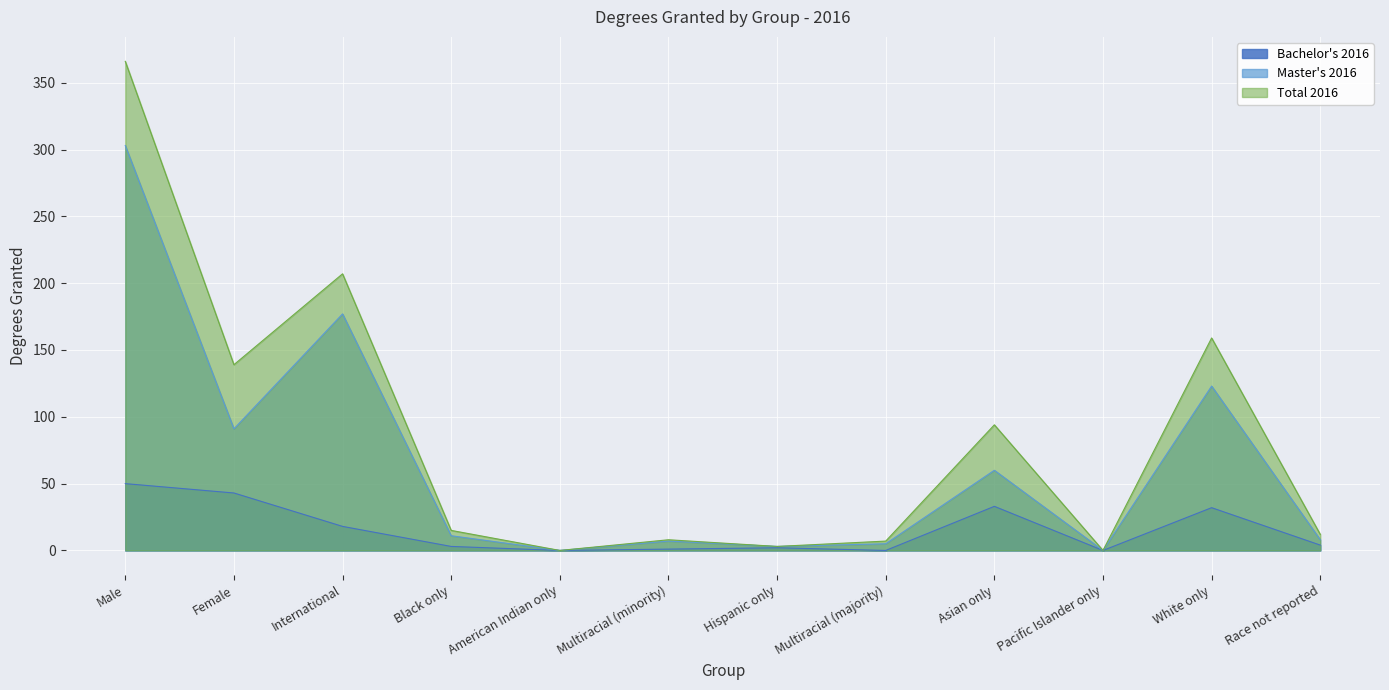

Which series has the largest range (max minus min)?

Total 2016